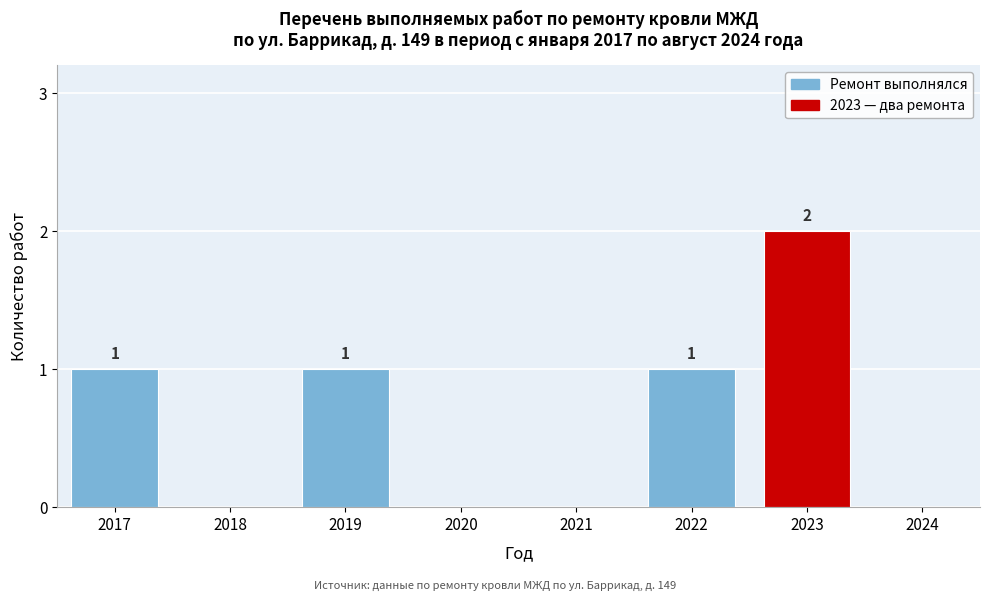

Reading left to right, extract all data points from this chart.

2017=1	2018=0	2019=1	2020=0	2021=0	2022=1	2023=2	2024=0